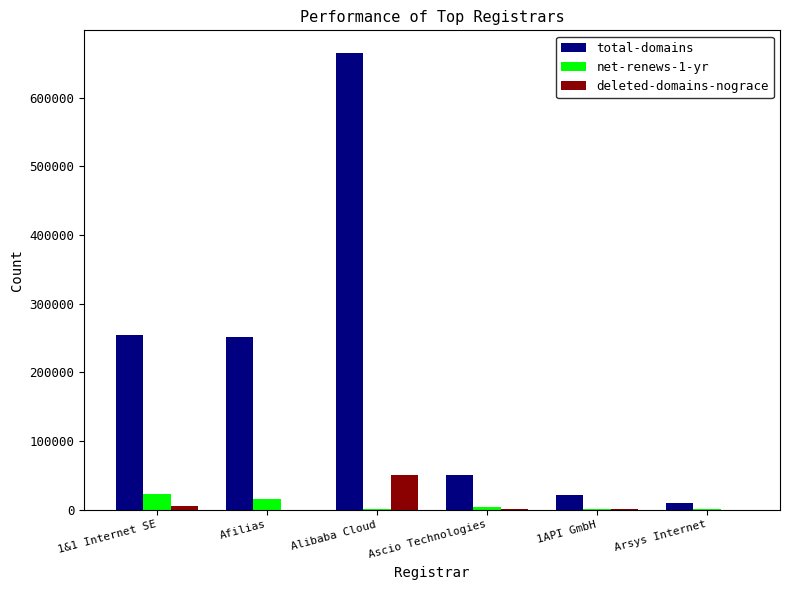

The value of deleted-domains-nograce at Afilias is 0. True or false?

True